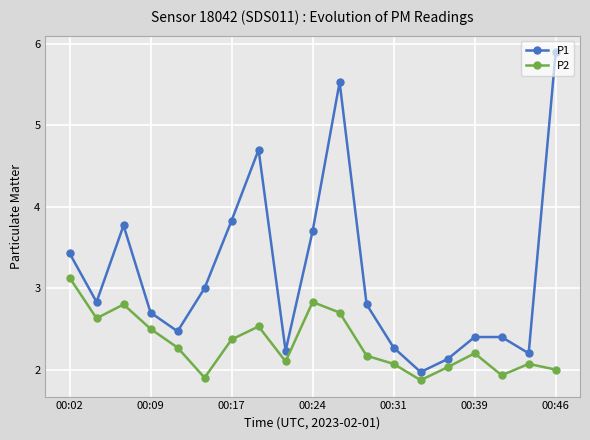

What is the minimum value shown in the chart?

1.9